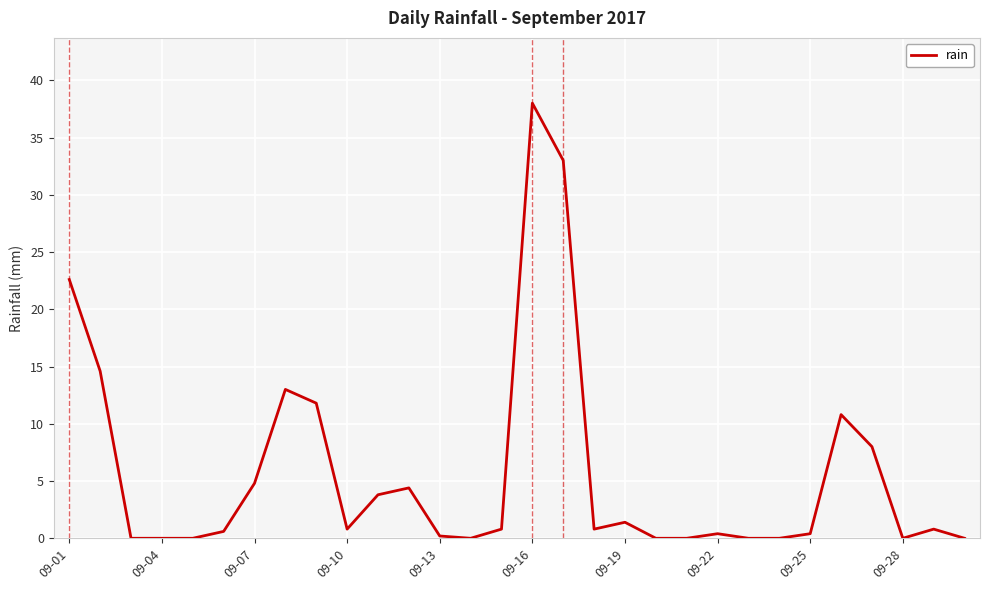

What is the maximum value shown in the chart?

38.0